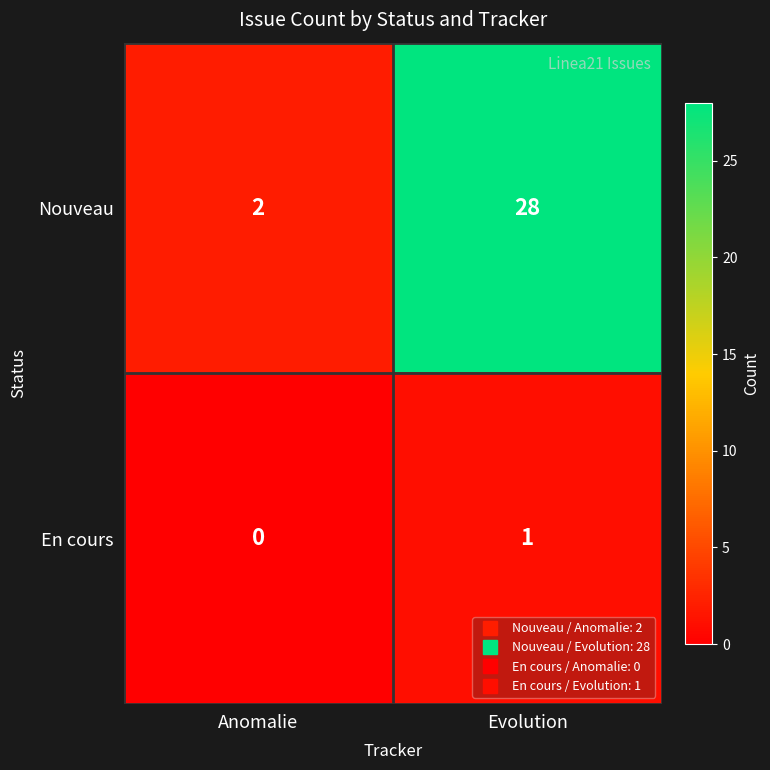

What is the difference between the Nouveau values at Evolution and Anomalie?

26